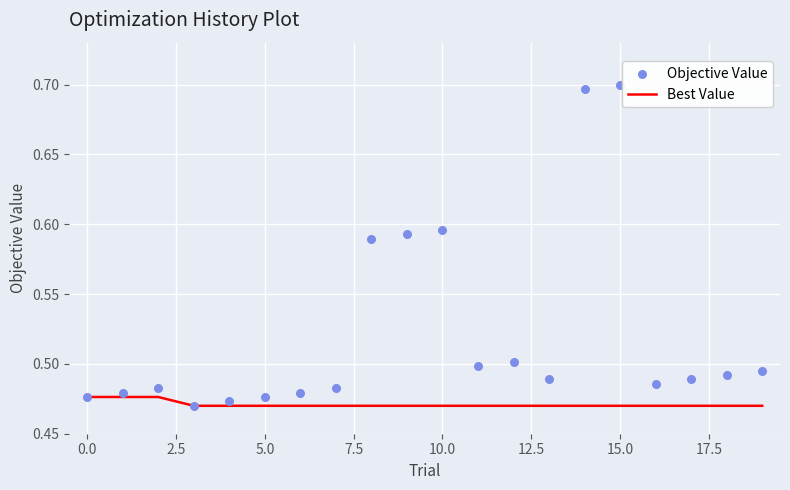

What are all the series names shown in the legend?

Best Value, Objective Value